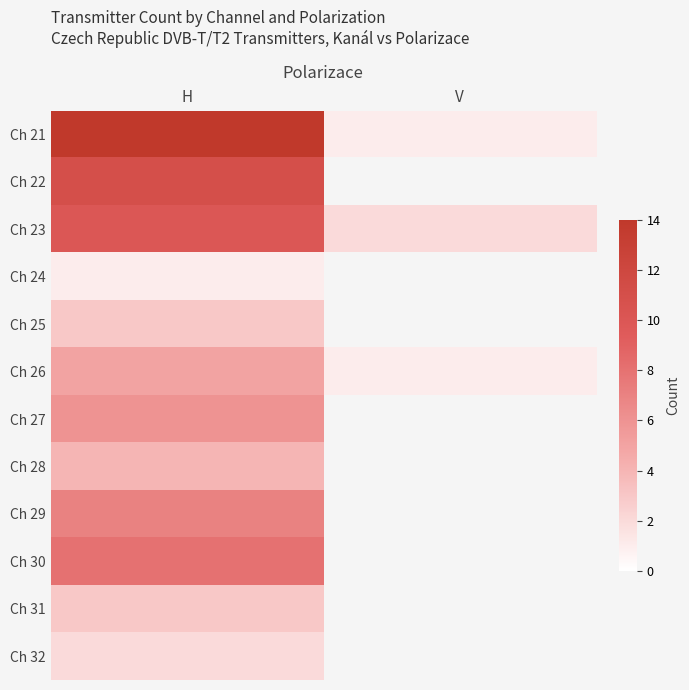

At which category is the sum across all series the highest?

H